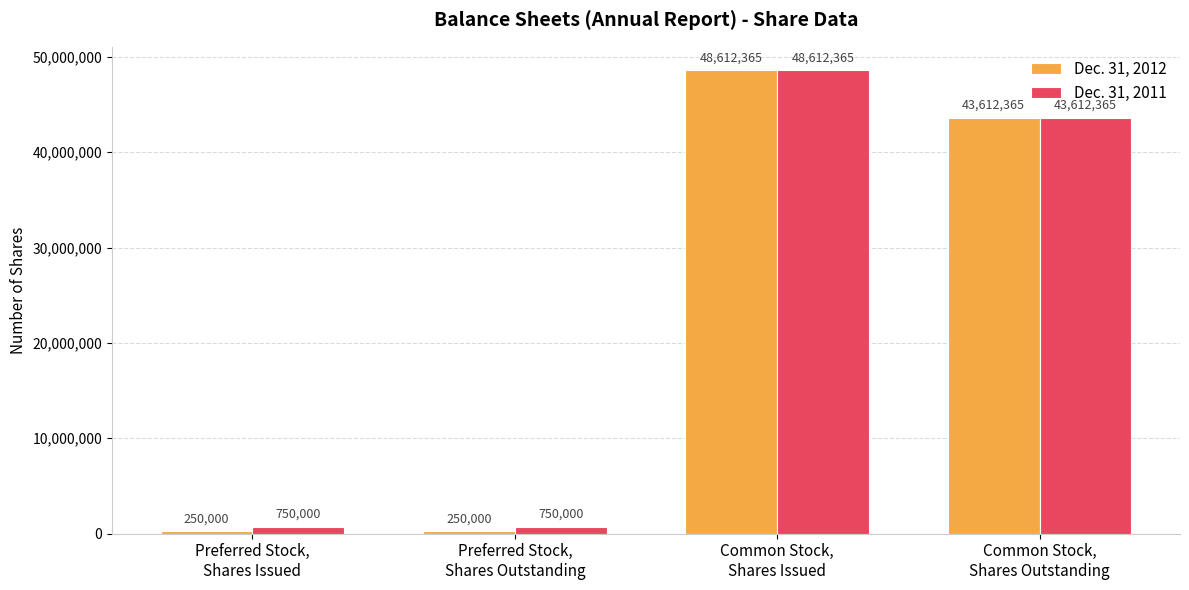

How many bars are there in each group?

2